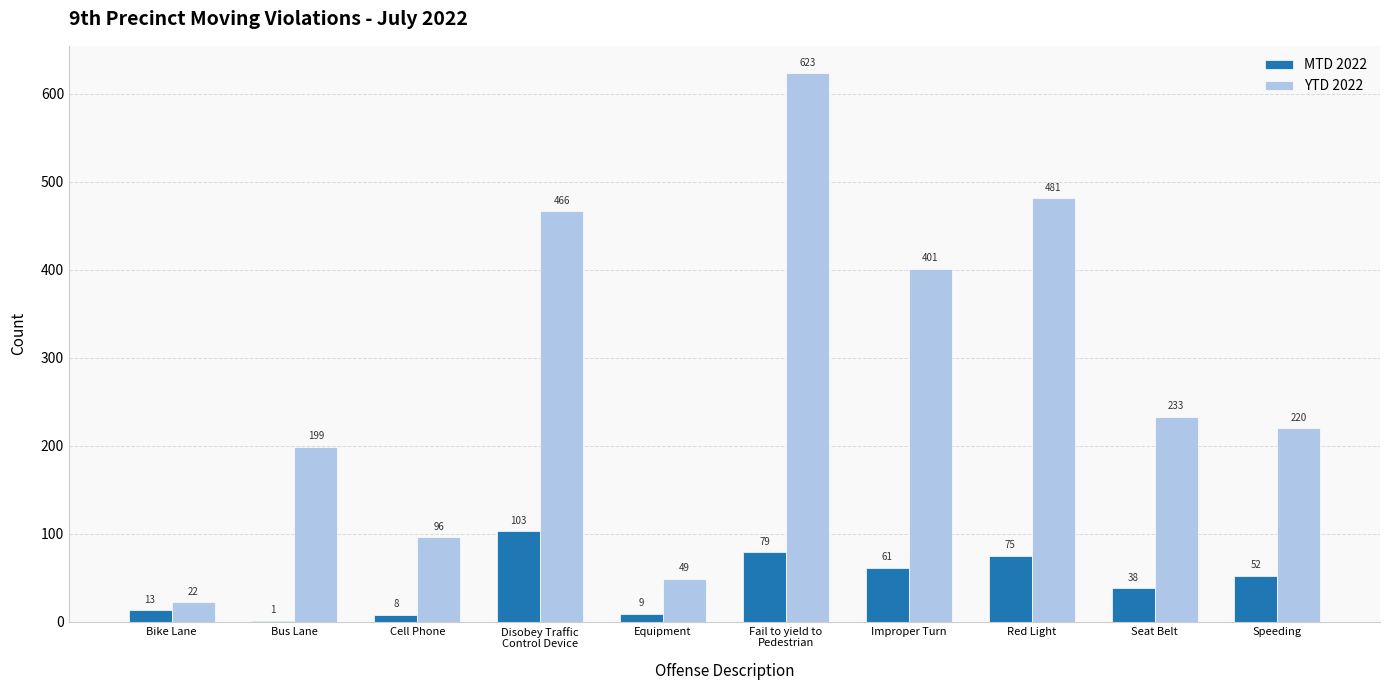

What is the greatest value displayed?

623